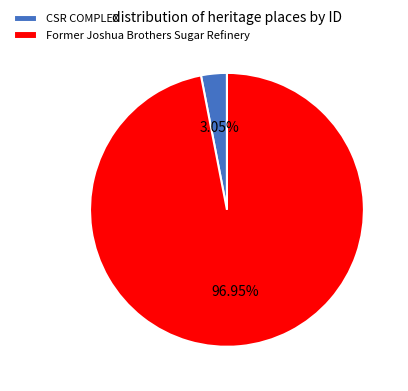

To the nearest percent, what percentage of the pie is Former Joshua Brothers Sugar Refinery?

97%